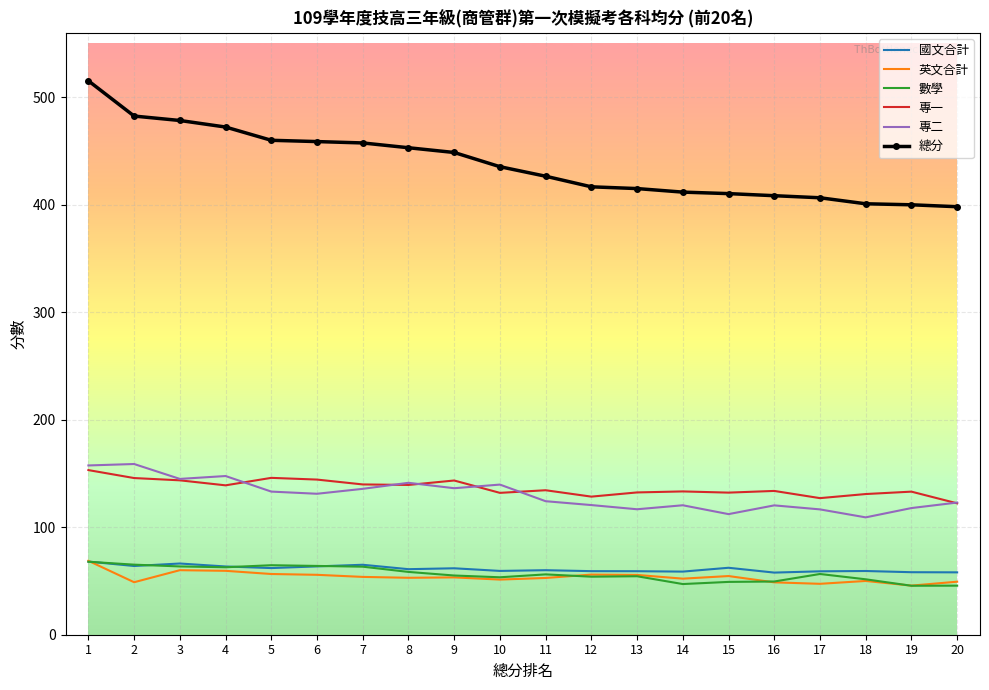

True or false: 英文合計 has more than 2 interior local peaks.

True